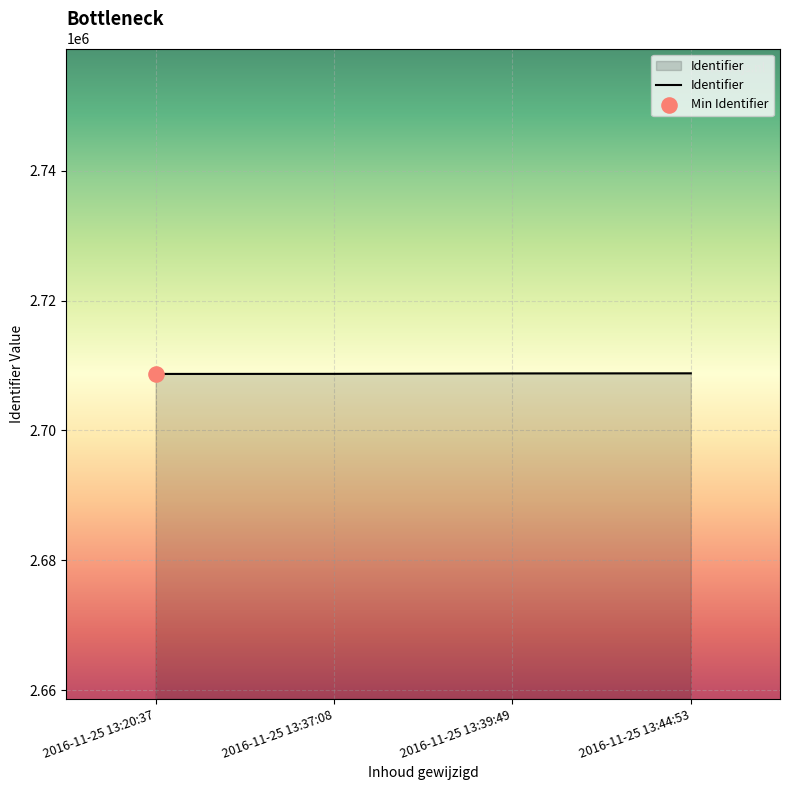

Approximately how many times larger is the value at 2016-11-25 13:39:49 compared to 2016-11-25 13:20:37?

1.0